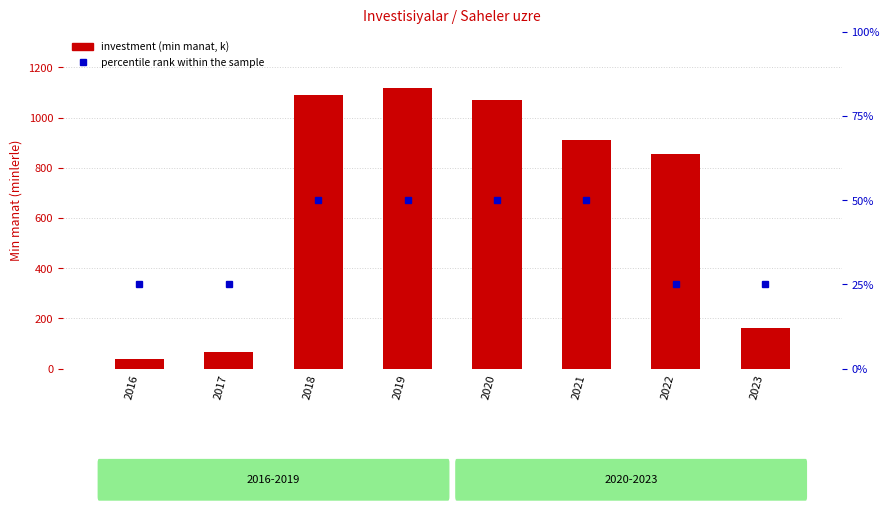

Between 2019 and 2023, which series saw the biggest shift?

Kend tesserrufati